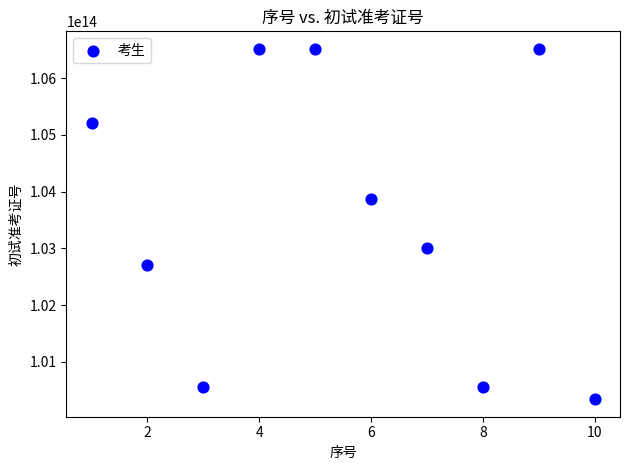

What is the range of X values (max minus min)?

9